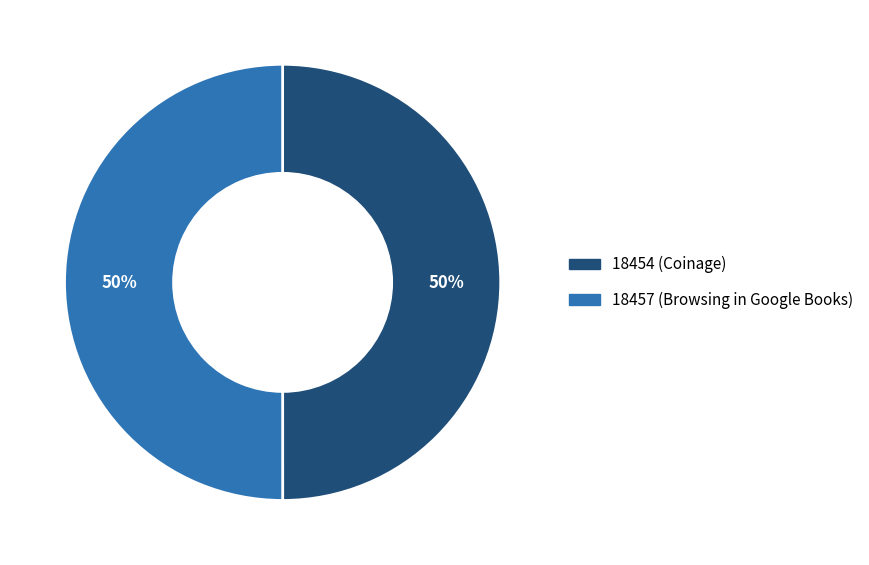

To the nearest percent, what is the average slice percentage?

50%